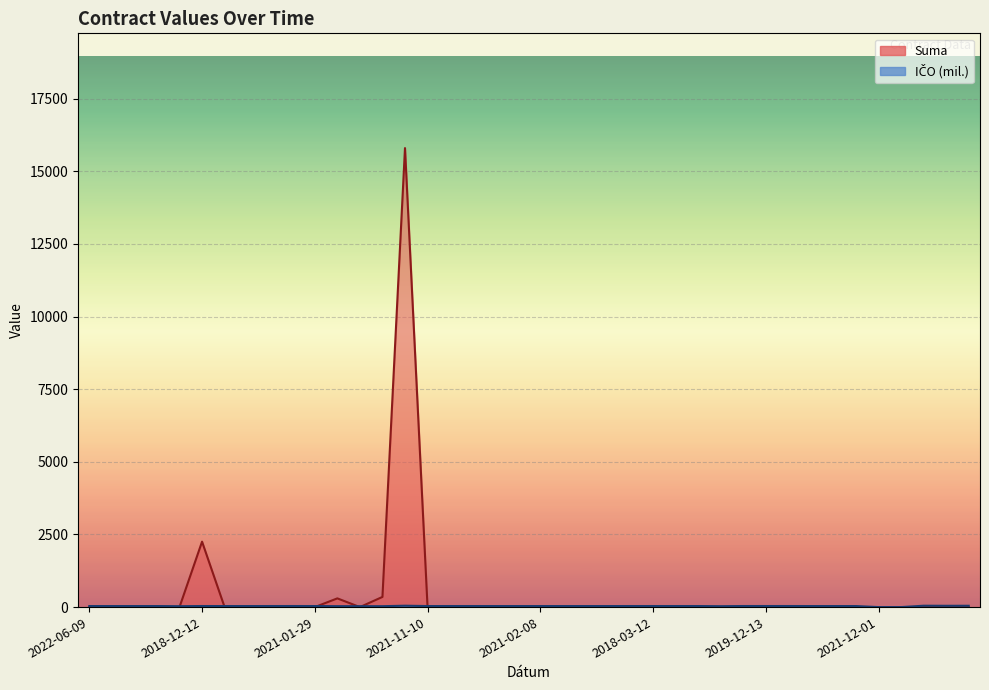

True or false: Suma has more than 0 points higher than both neighbors.

True